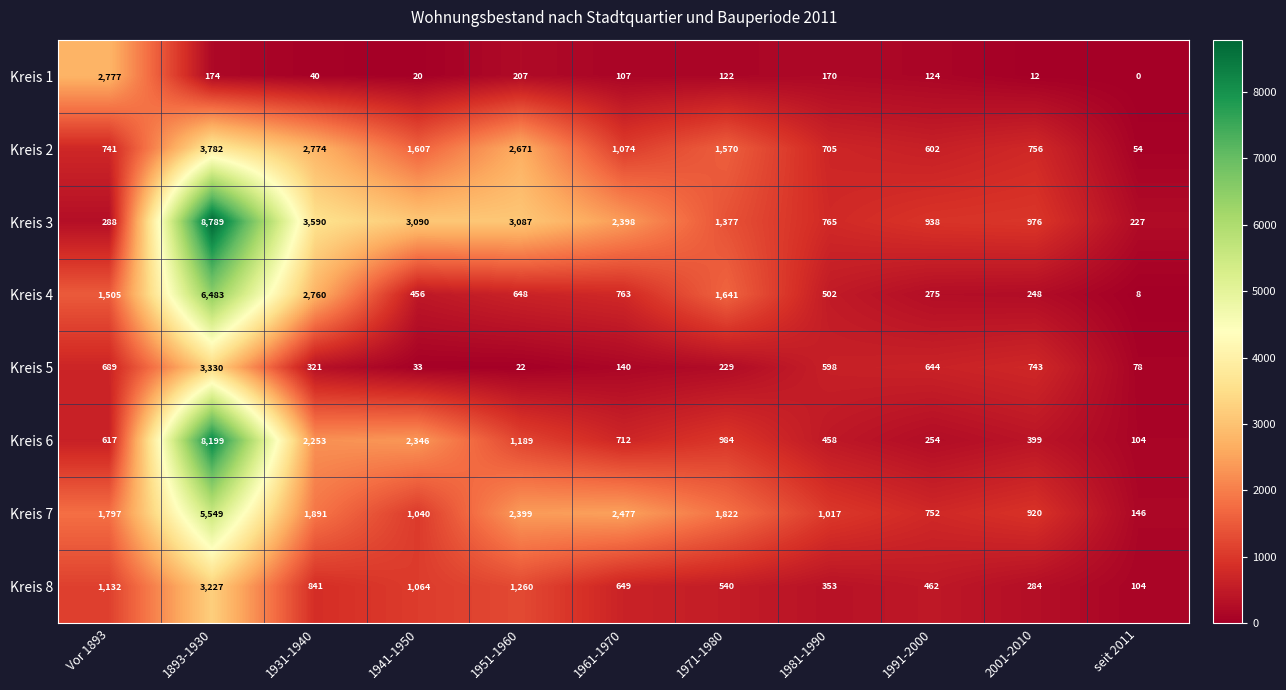

How many categories are shown in the chart?

11